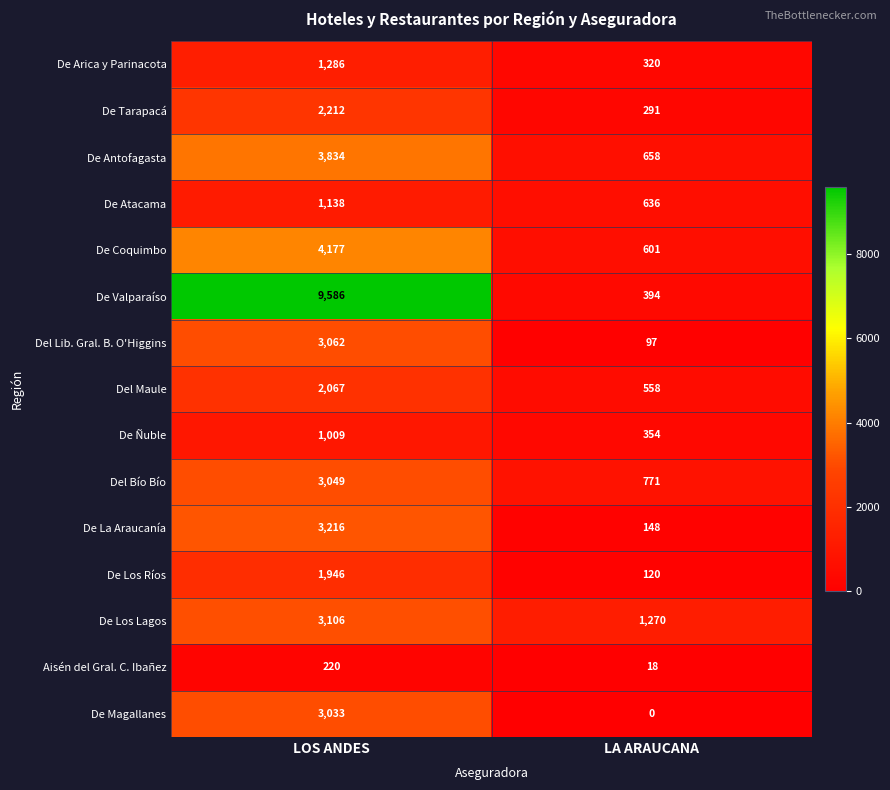

Reading right to left, extract all data points from this chart.

De Arica y Parinacota: LA ARAUCANA=320	LOS ANDES=1286
De Tarapacá: LA ARAUCANA=291	LOS ANDES=2212
De Antofagasta: LA ARAUCANA=658	LOS ANDES=3834
De Atacama: LA ARAUCANA=636	LOS ANDES=1138
De Coquimbo: LA ARAUCANA=601	LOS ANDES=4177
De Valparaíso: LA ARAUCANA=394	LOS ANDES=9586
Del Lib. Gral. B. O'Higgins: LA ARAUCANA=97	LOS ANDES=3062
Del Maule: LA ARAUCANA=558	LOS ANDES=2067
De Ñuble: LA ARAUCANA=354	LOS ANDES=1009
Del Bío Bío: LA ARAUCANA=771	LOS ANDES=3049
De La Araucanía: LA ARAUCANA=148	LOS ANDES=3216
De Los Ríos: LA ARAUCANA=120	LOS ANDES=1946
De Los Lagos: LA ARAUCANA=1270	LOS ANDES=3106
Aisén del Gral. C. Ibañez: LA ARAUCANA=18	LOS ANDES=220
De Magallanes: LA ARAUCANA=0	LOS ANDES=3033